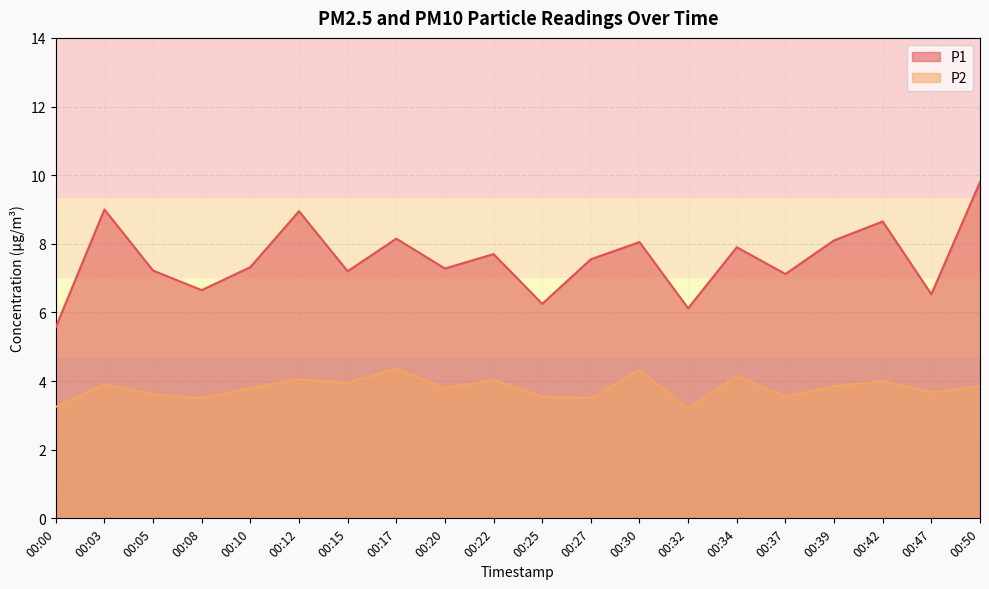

True or false: P2 and P1 cross at least once.

False